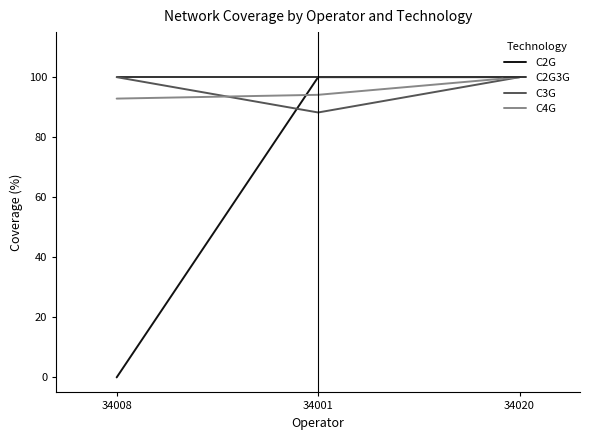

Which series has the widest spread of values?

C2G